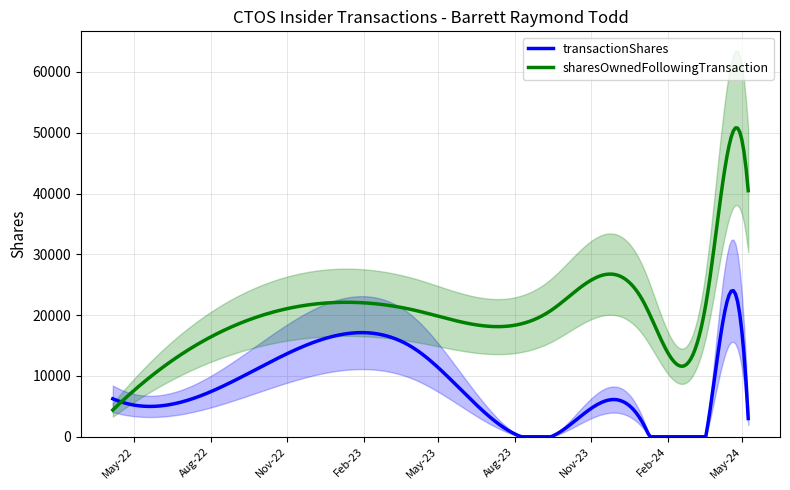

At how many categories does at least one series exceed 24470?

2